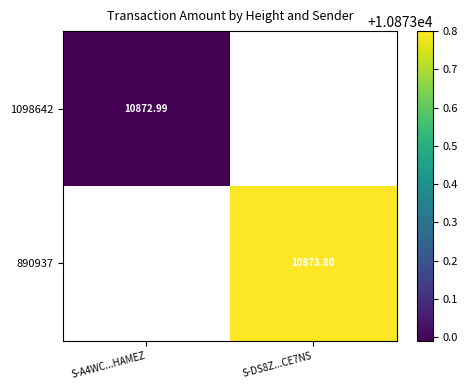

Is it true that 1098642 equals 10873.0 at S-A4WC...HAMEZ?

True